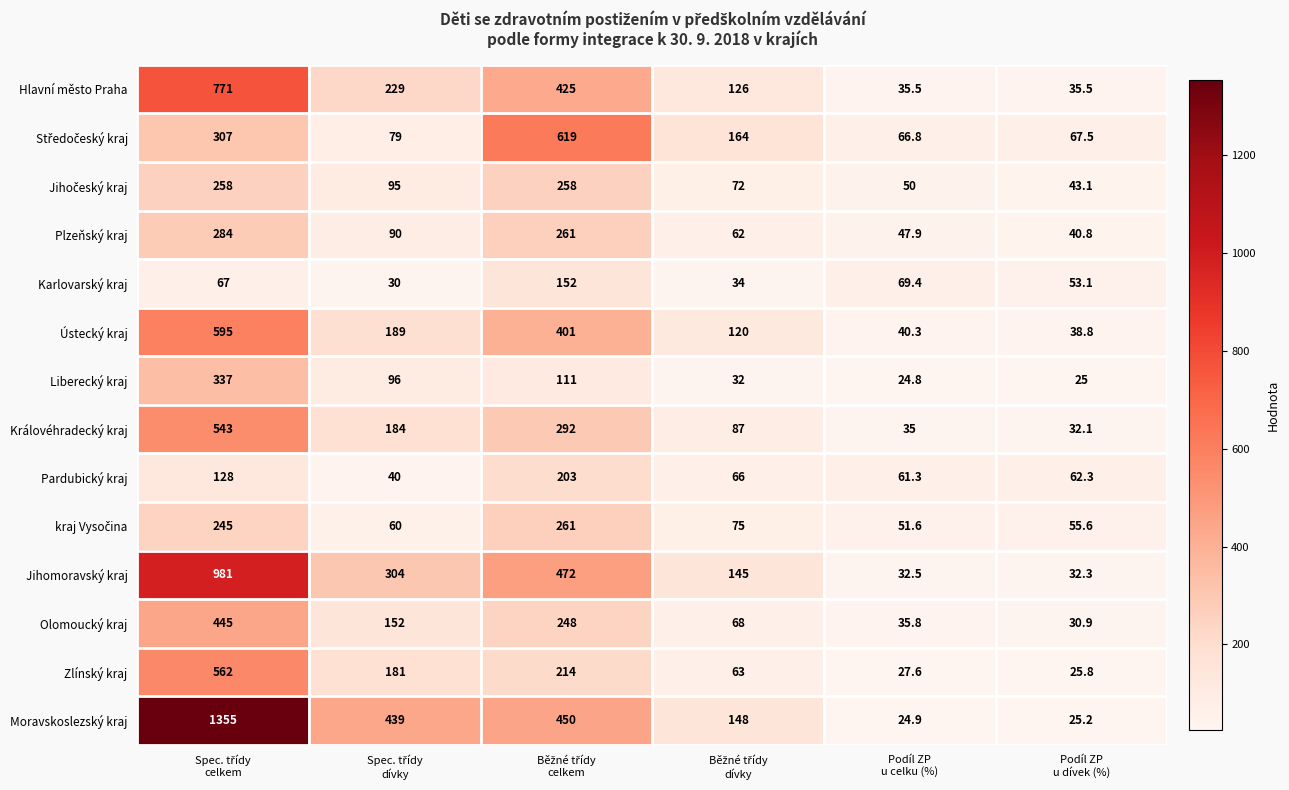

Which series has the largest total across all categories?

Moravskoslezský kraj